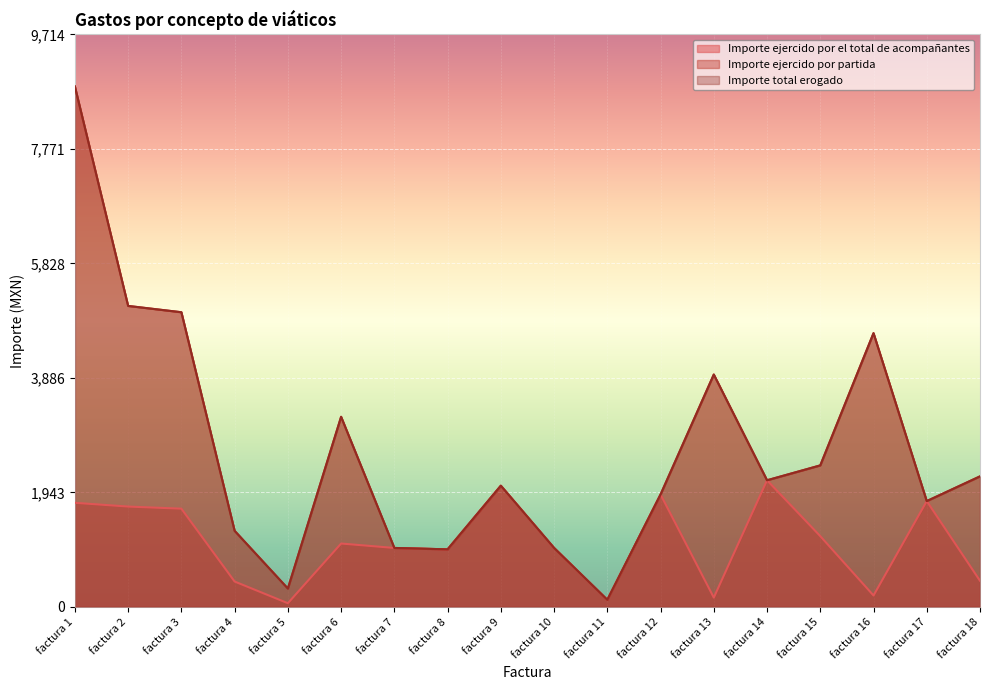

What are all the series names shown in the legend?

Importe ejercido por el total de acompañantes, Importe ejercido por partida, Importe total erogado